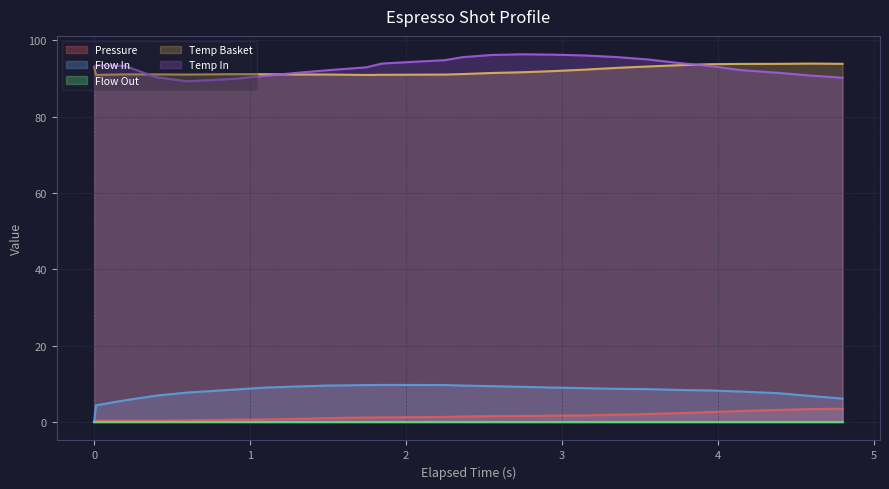

At which label is Flow In closest to 4?

0.012